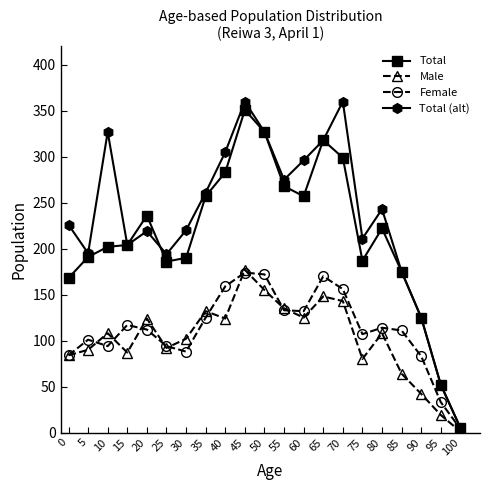

What is the maximum value for Total (alt)?

360